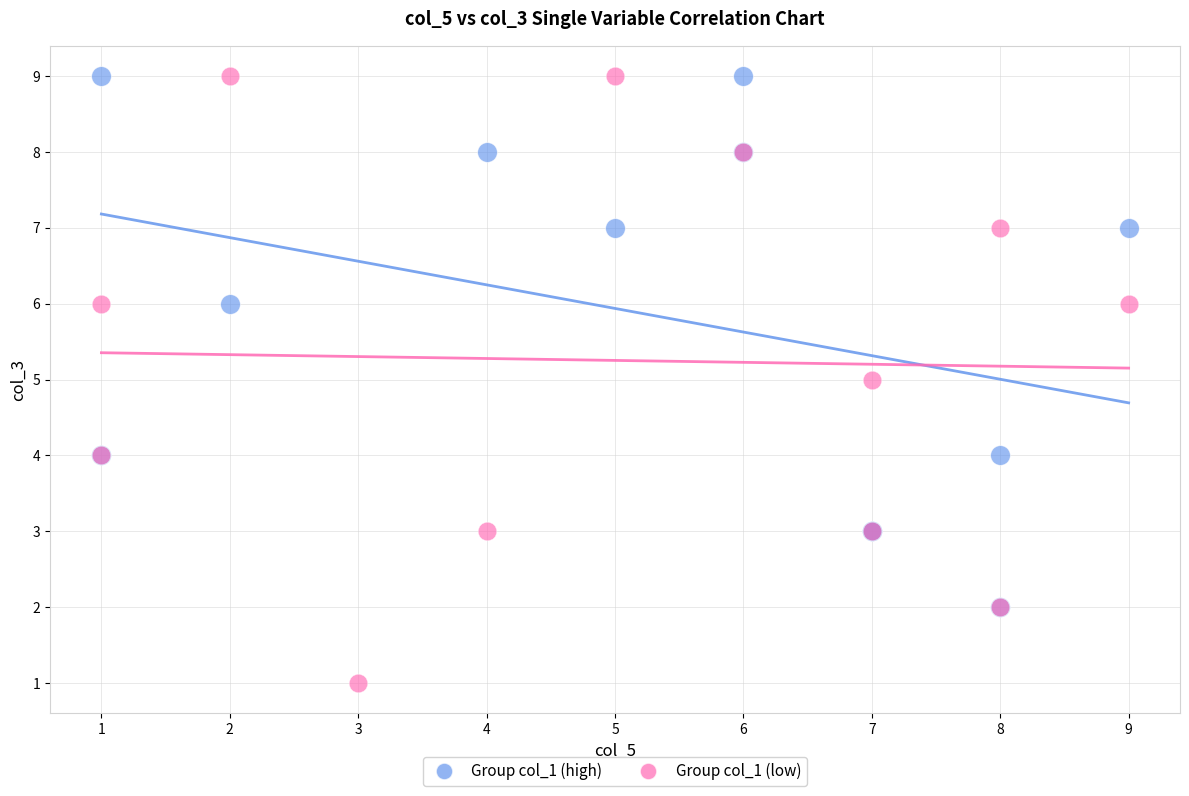

What are all the series names shown in the legend?

Group col_1 (high), Group col_1 (low)